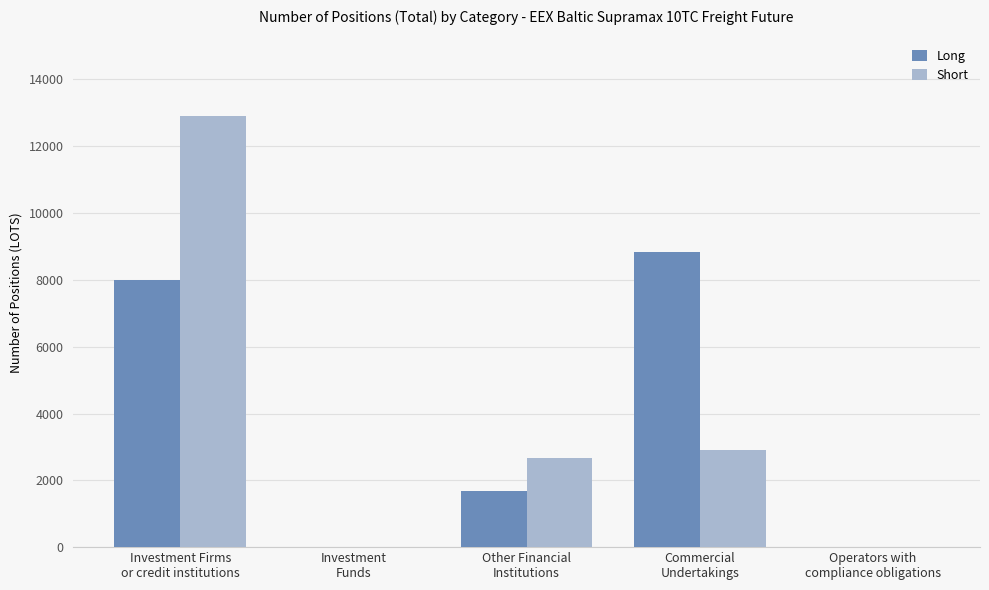

Is it true that Long equals 8008.3 at Investment Firms
or credit institutions?

True